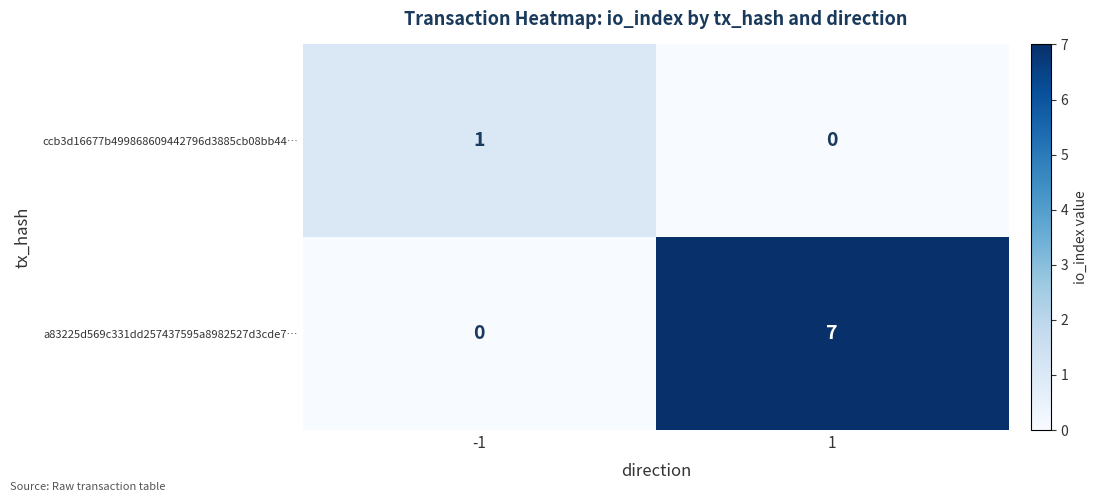

How many values in ccb3d16677b499868609442796d3885cb08bb44… are above zero?

1